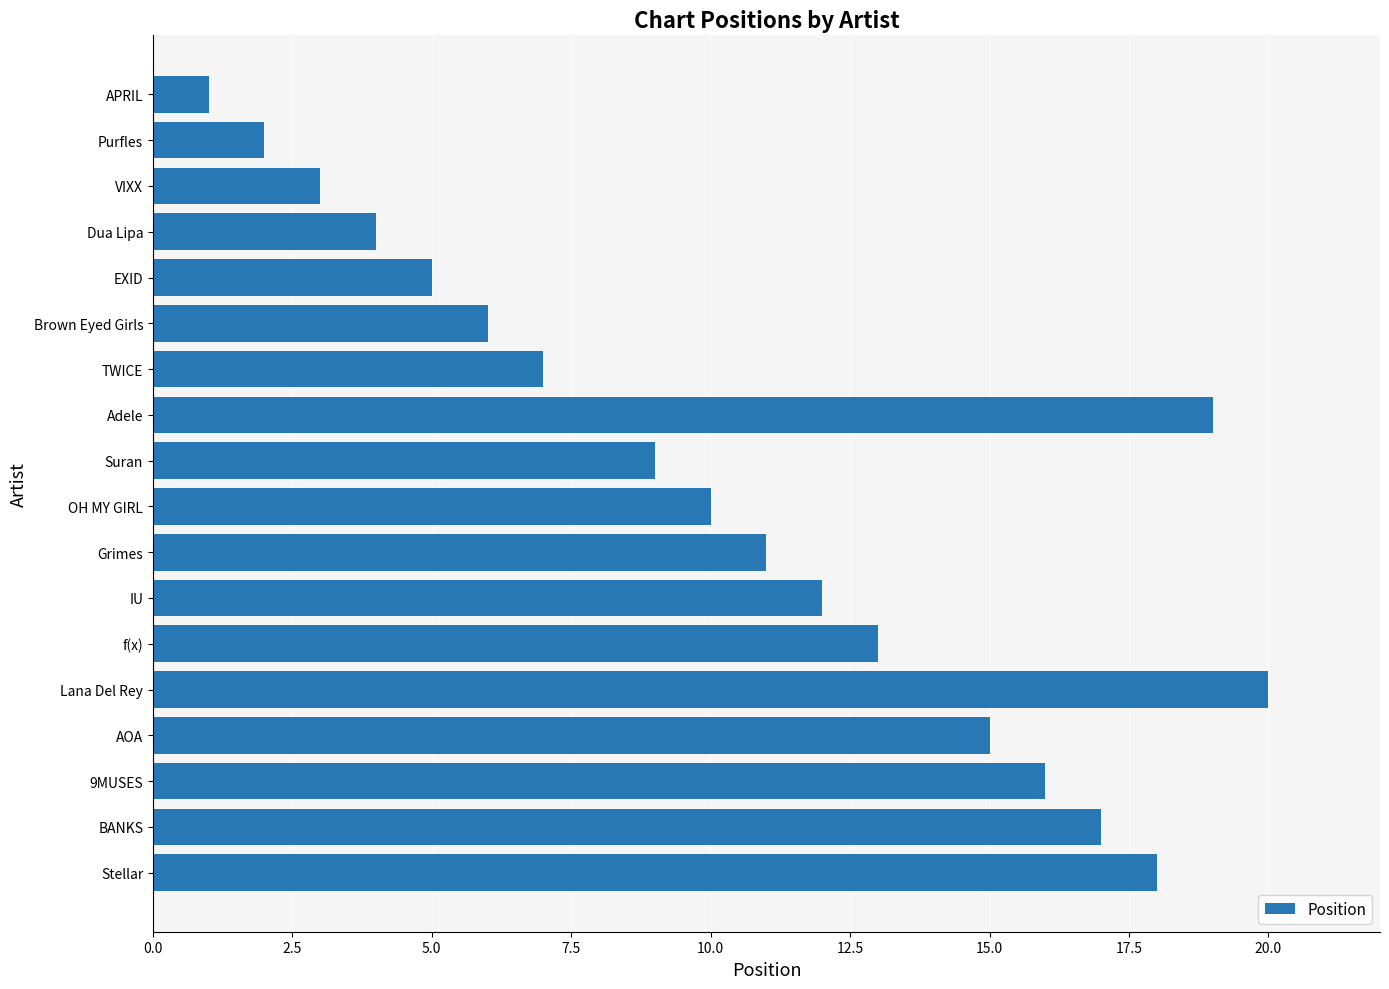

What is the difference between the maximum and minimum values?

19